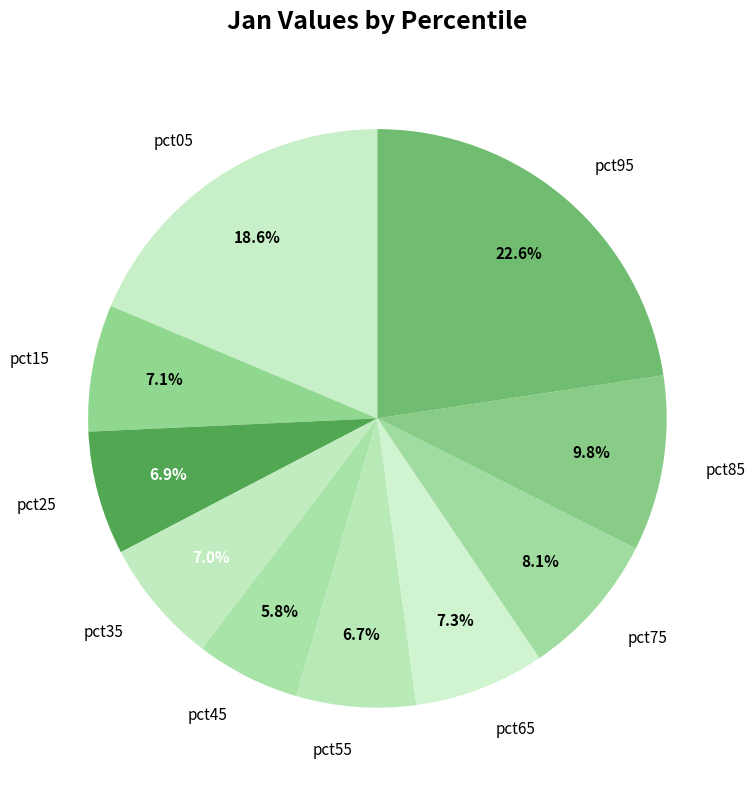

To the nearest percent, what is the combined percentage of pct65 and pct35?

14%